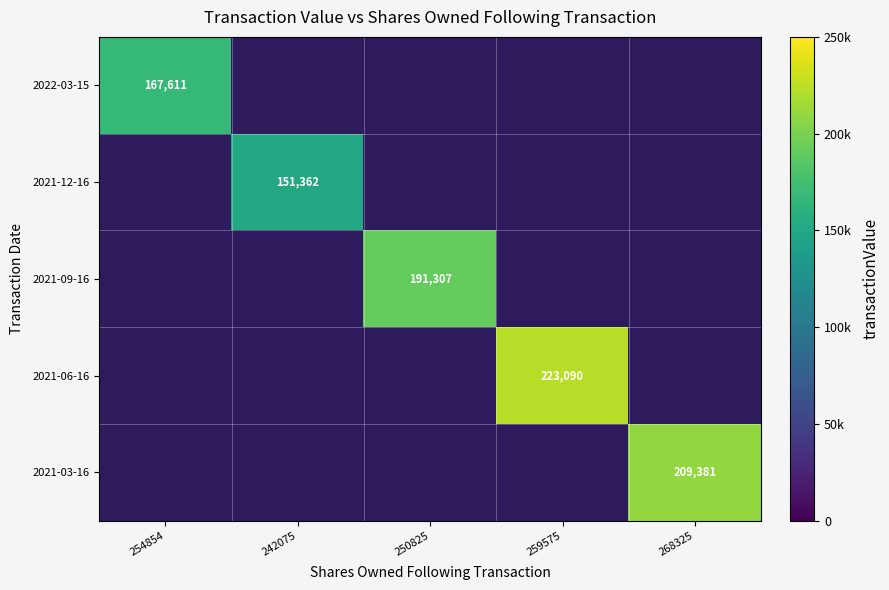

True or false: 2021-09-16 has a value of 117725 at 250825.

False